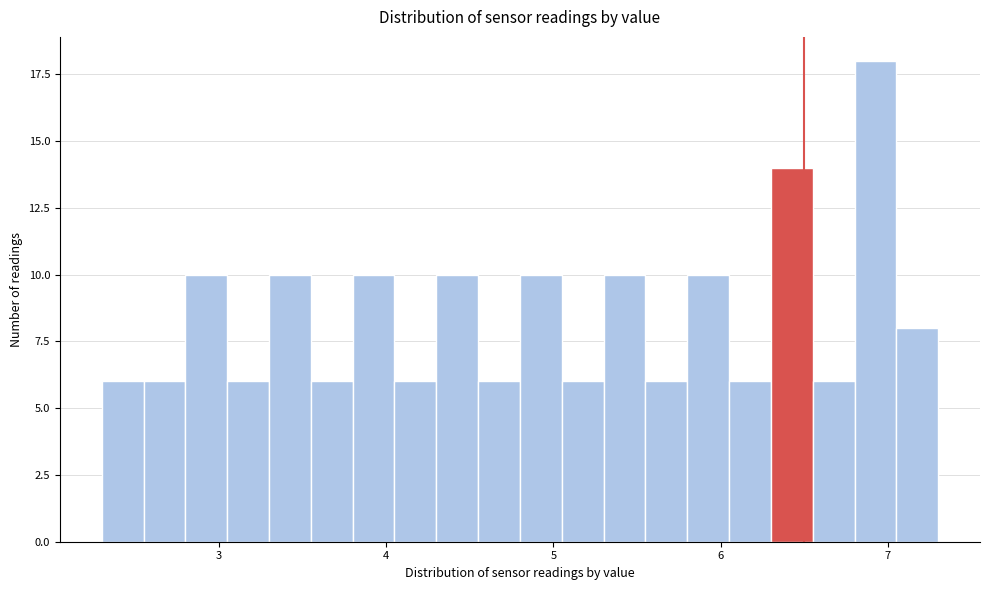

Around what value on the x-axis is the tallest bar? Give the approximate position of its centre, as read against the axis.

6.9